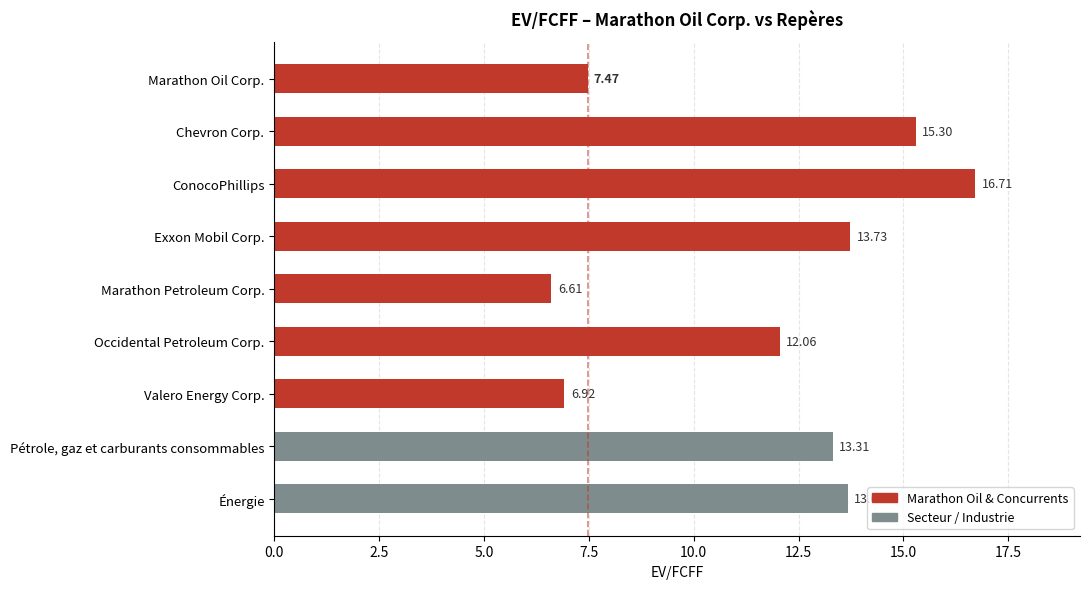

Approximately how many times larger is the value at Marathon Oil Corp. compared to Valero Energy Corp.?

1.1